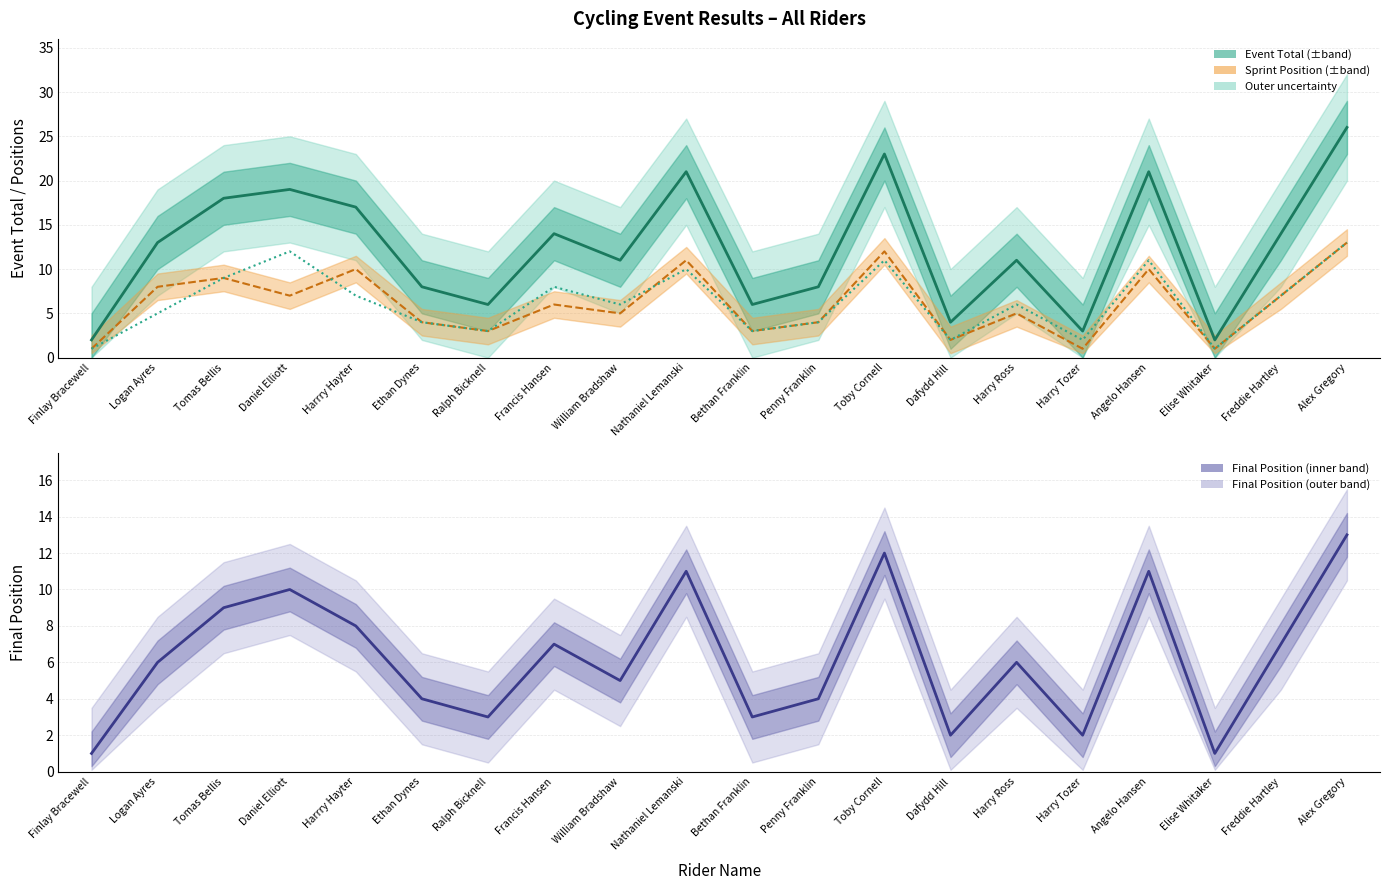

At which label does Final Position first exceed 6?

Tomas Bellis